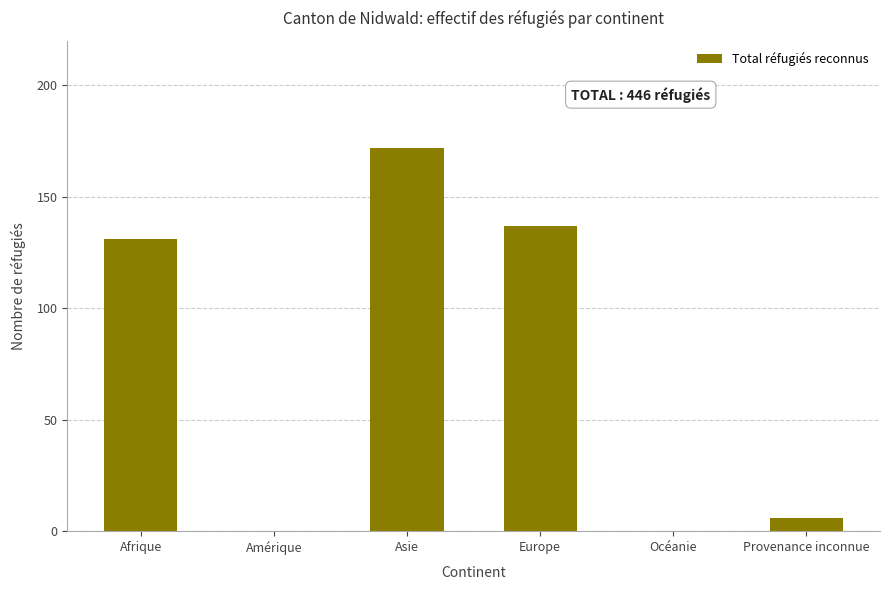

At which label is the value closest to 86?

Afrique